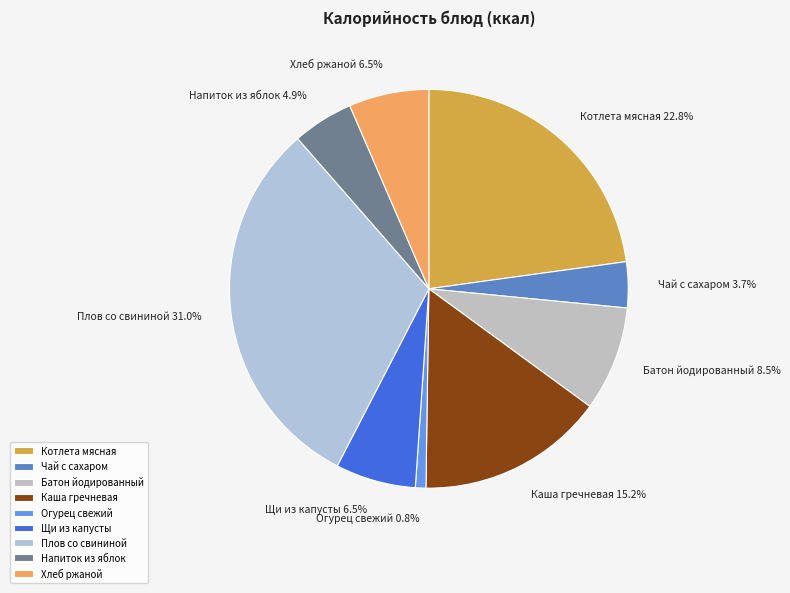

What is the smallest slice in the pie chart?

Огурец свежий